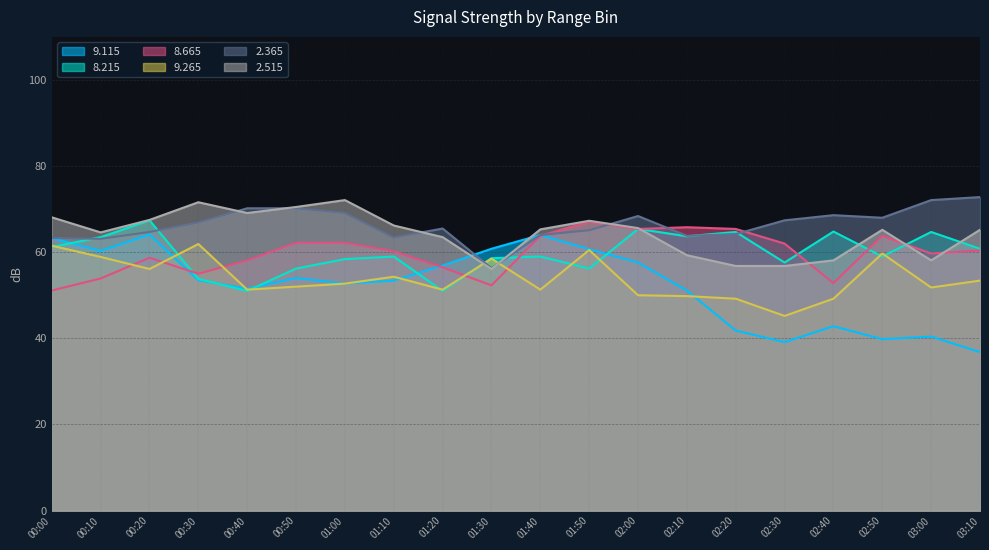

Is it true that 9.265 equals 49.2 at 02:20?

True